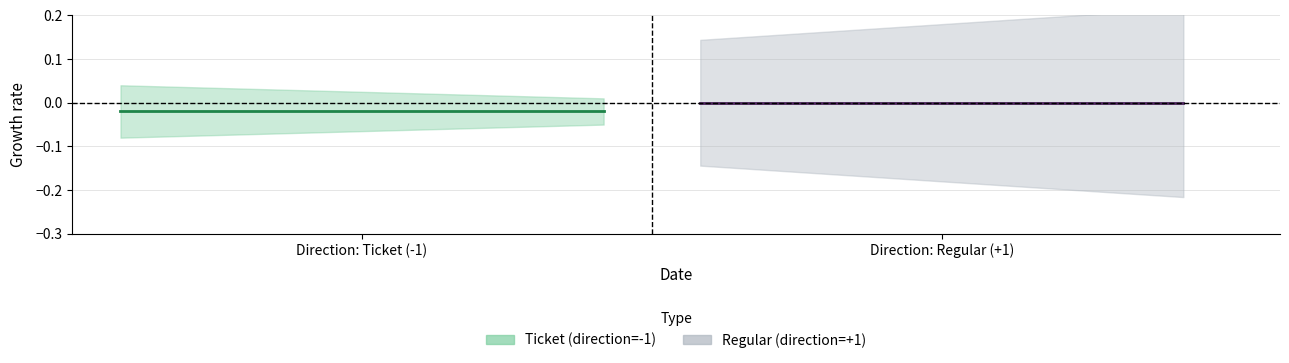

True or false: Regular center and Ticket center intersect in this chart.

False